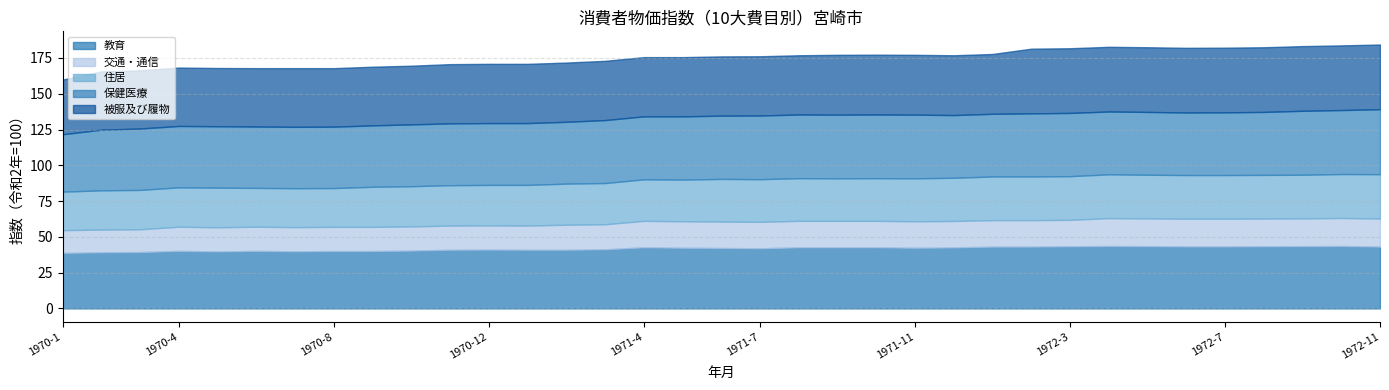

What is the maximum value shown in the chart?

45.4